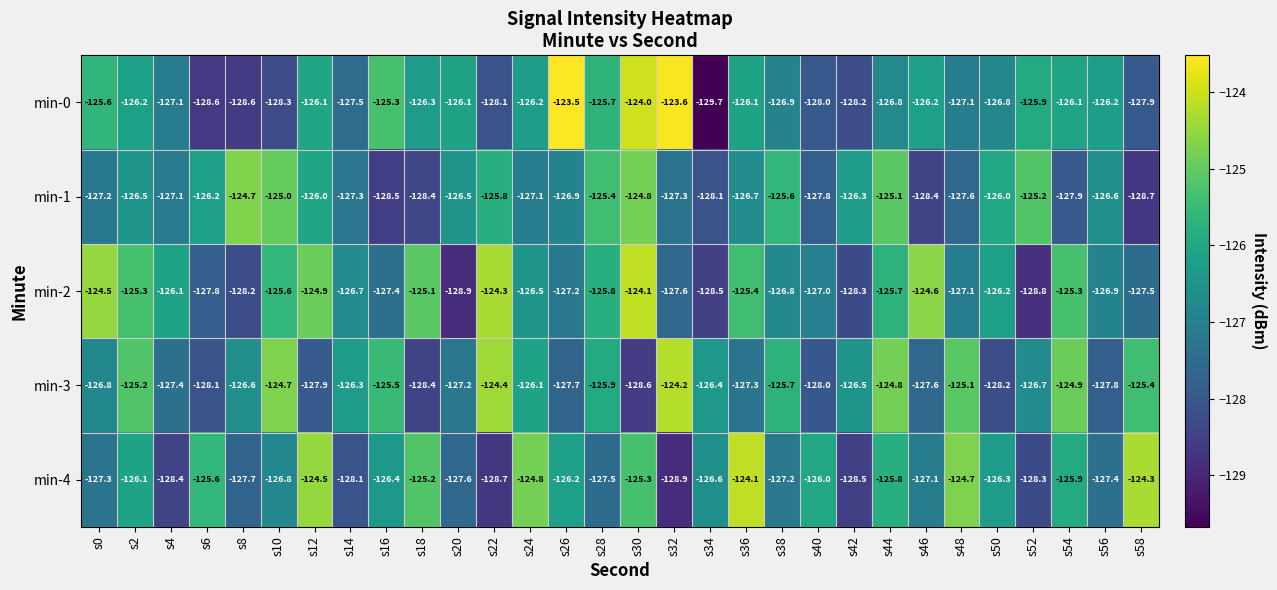

Is it true that min-2 equals -170.9 at s38?

False